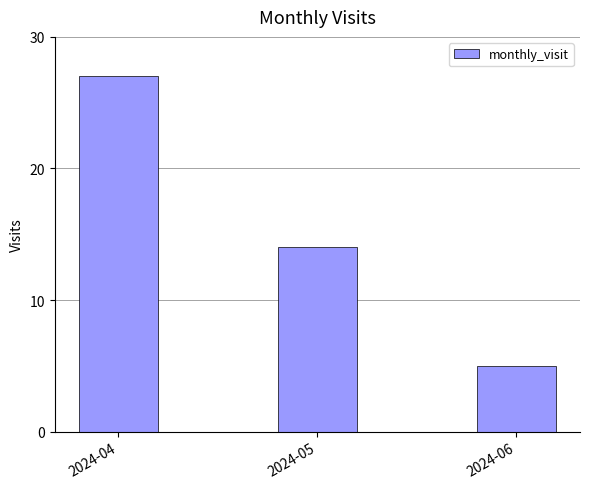

Are the bars grouped side by side (vs. stacked)?

No